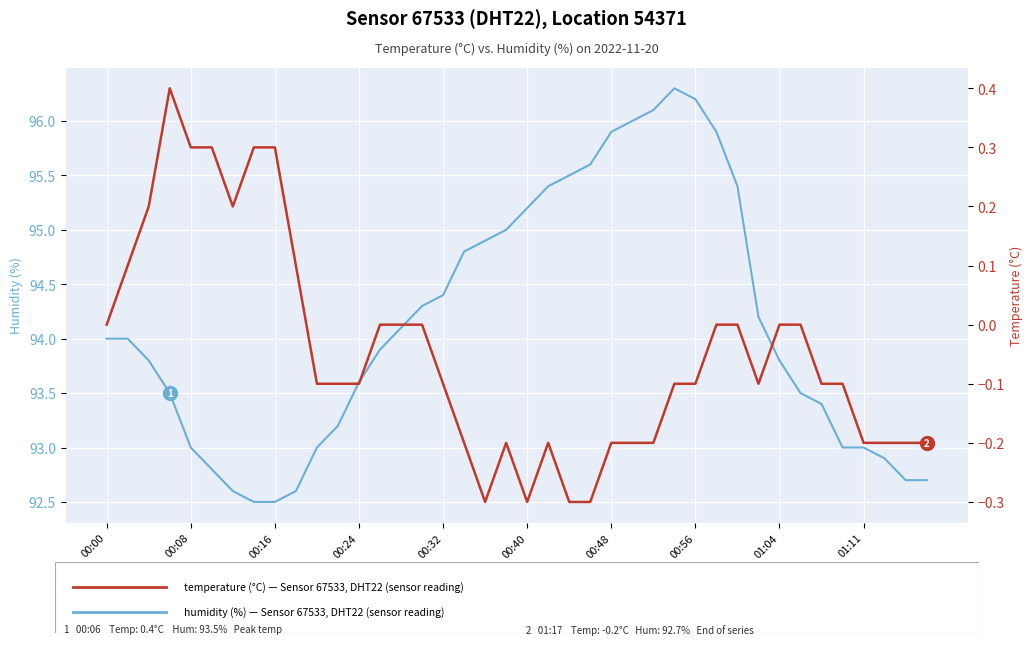

Where is the first local maximum for humidity?

27